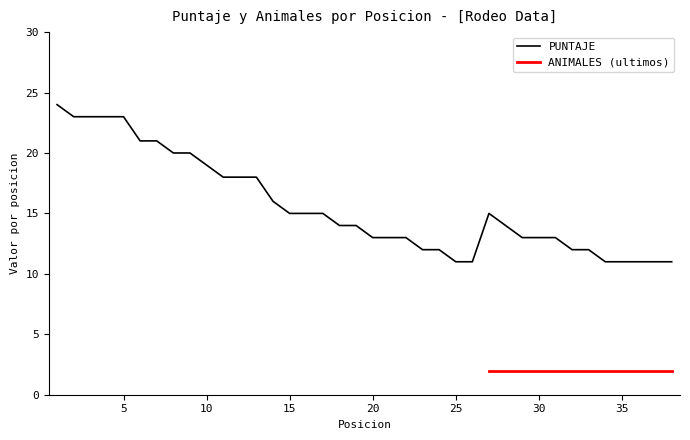

Reading left to right, what are all the values shown in this chart?

1=24	2=23	3=23	4=23	5=23	6=21	7=21	8=20	9=20	10=19	11=18	12=18	13=18	14=16	15=15	16=15	17=15	18=14	19=14	20=13	21=13	22=13	23=12	24=12	25=11	26=11	27=15	28=14	29=13	30=13	31=13	32=12	33=12	34=11	35=11	36=11	37=11	38=11